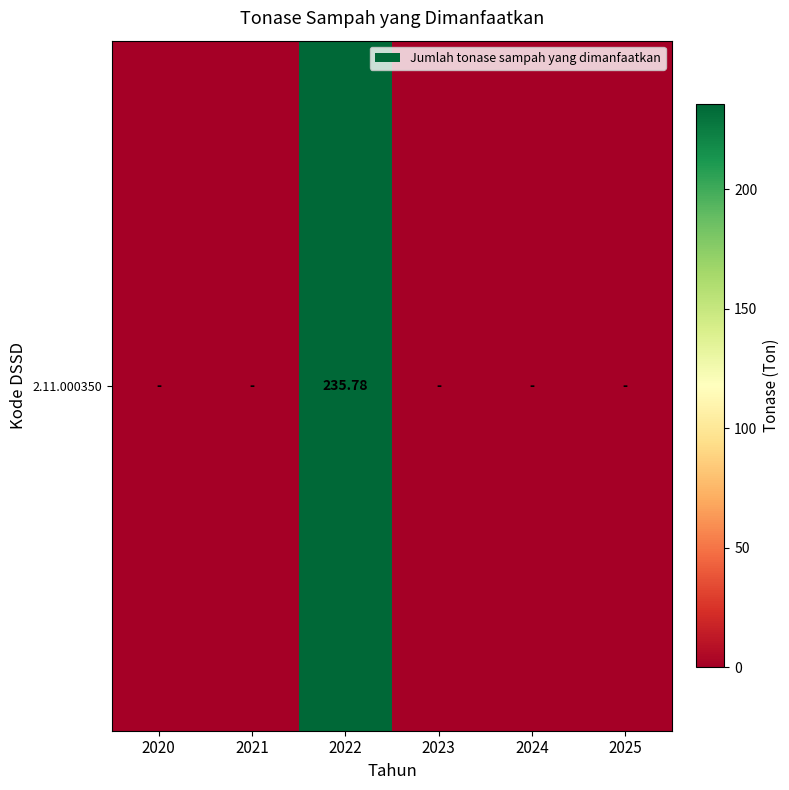

Between 2023 and 2020, which is larger?

2023